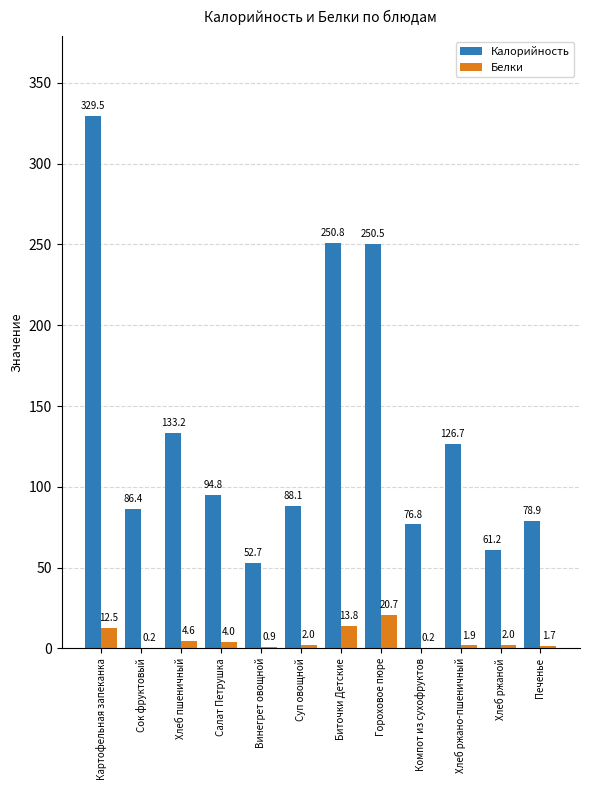

How many series are shown in this chart?

2